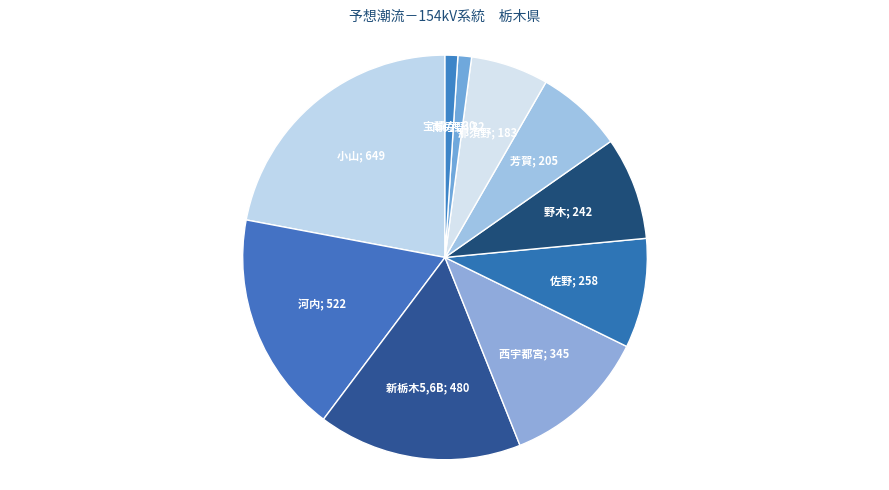

How many slices are in this pie chart?

10